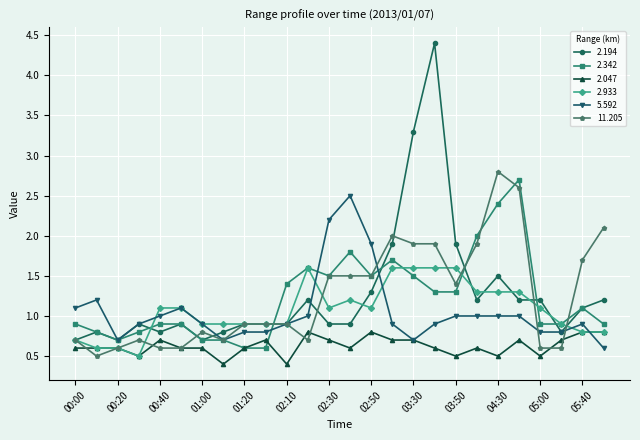

True or false: 2.047 has more than 0 points higher than both neighbors.

True